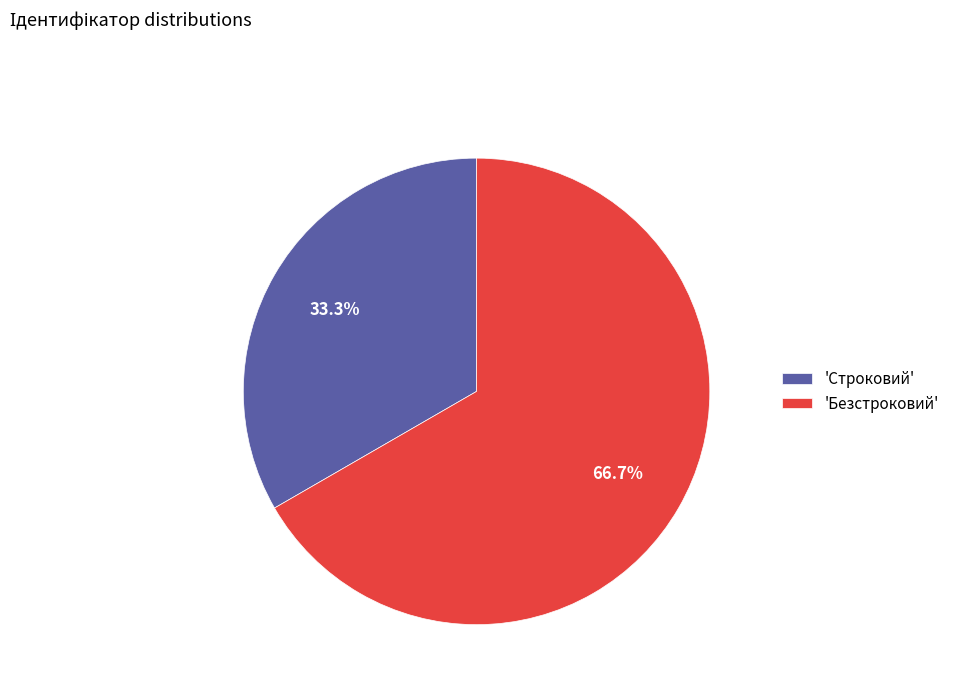

Combined, what portion of the pie is 'Строковий' and 'Безстроковий'?

100.0%